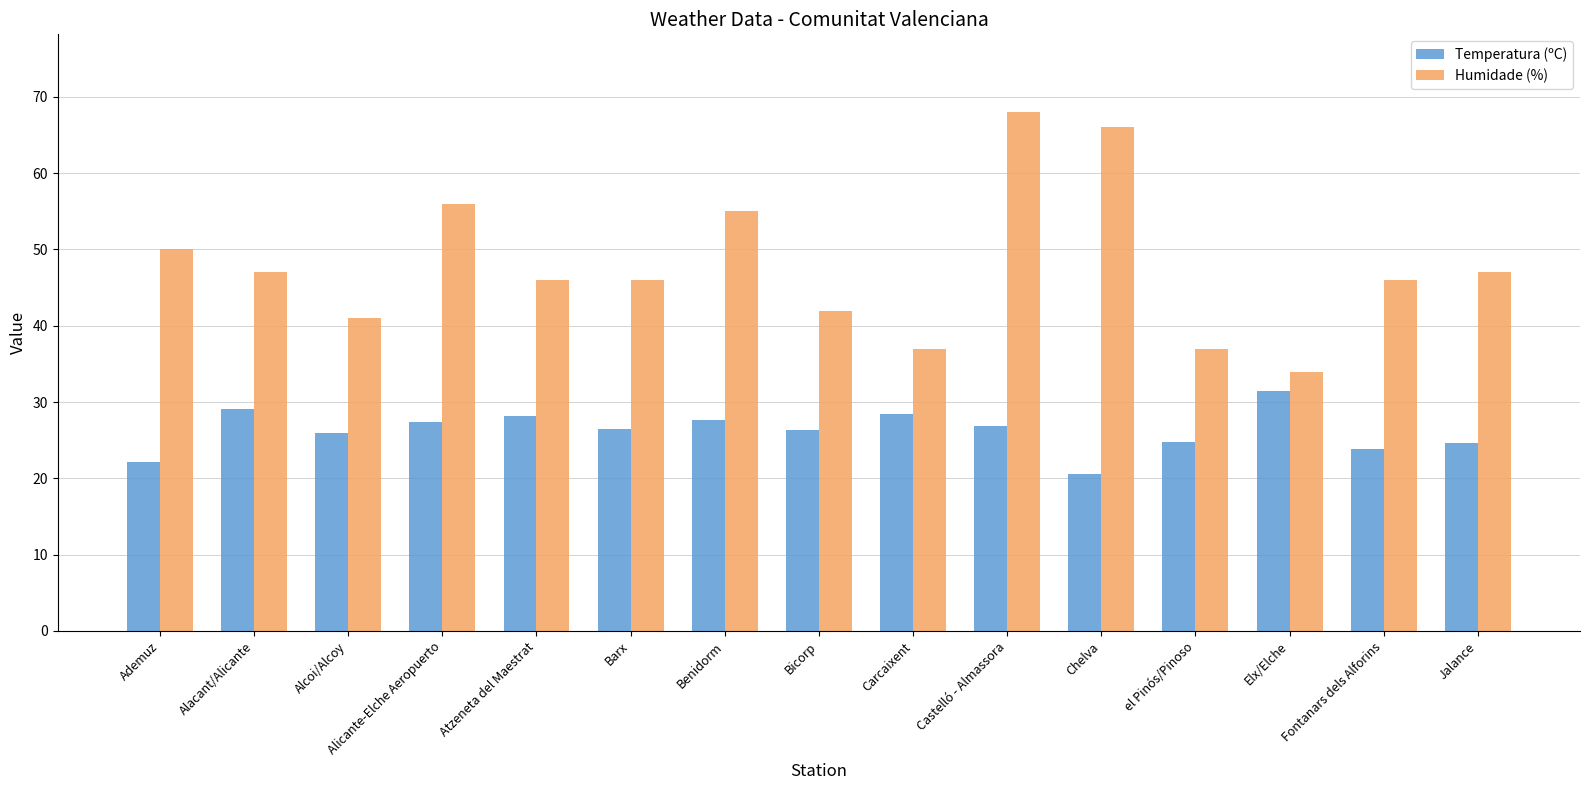

True or false: Temperatura (ºC) has a value of 12.5 at Elx/Elche.

False